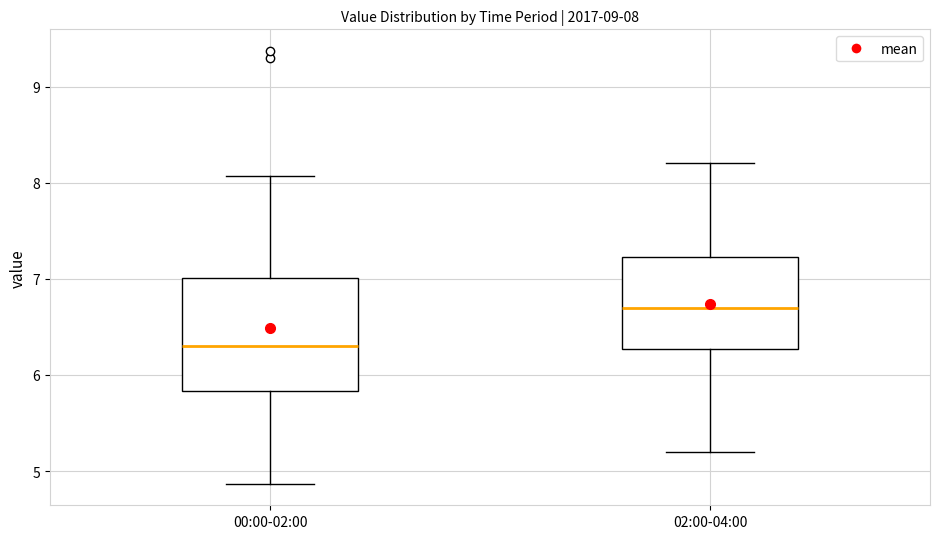

Which box's median line is the highest?

02:00-04:00